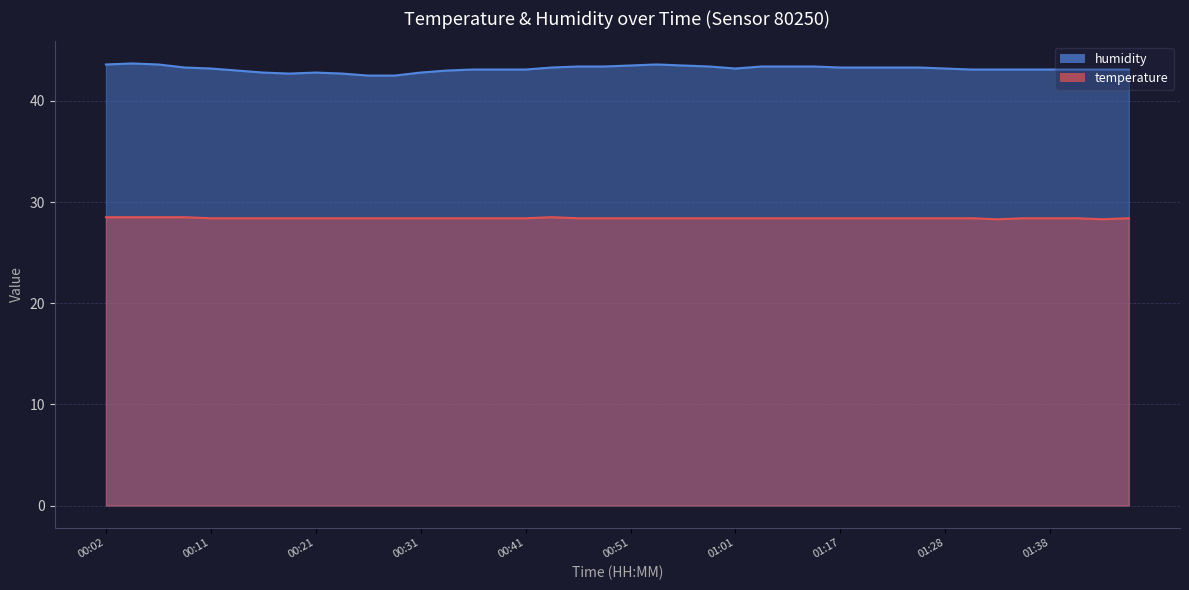

What is the maximum value for humidity?

43.7